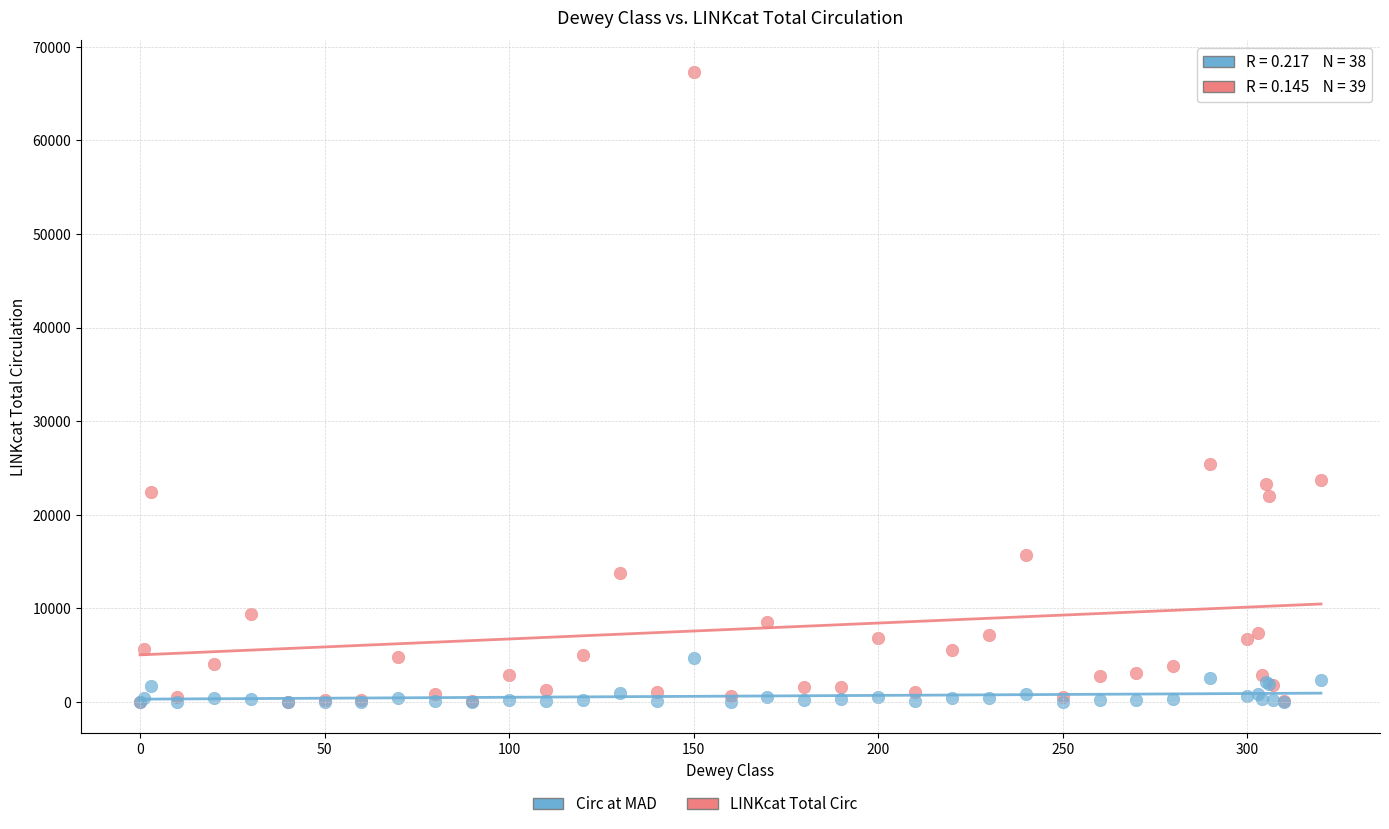

Which series contains the highest Y value?

LINKcat Total Circ